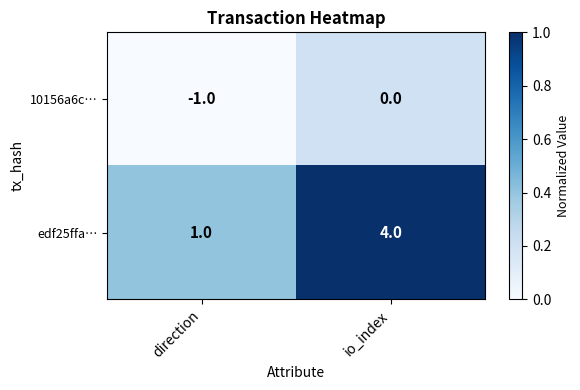

How many values in 10156a6c… are below zero?

1